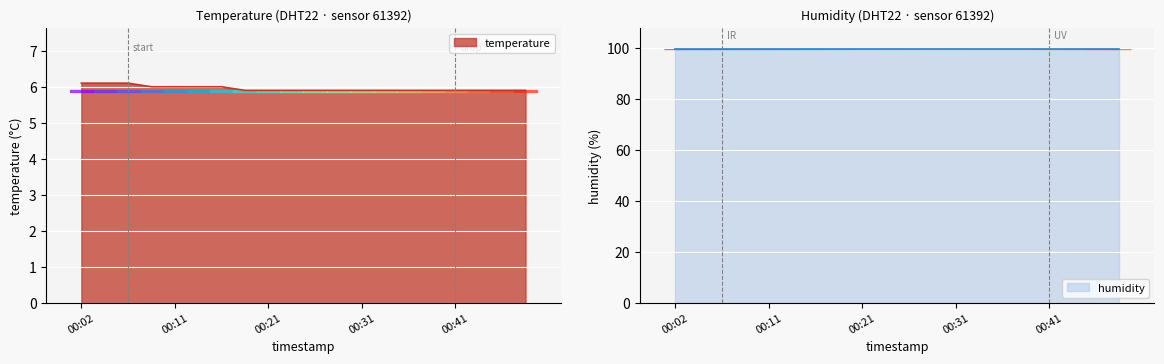

True or false: the data shows 8.2 at 00:45.

False